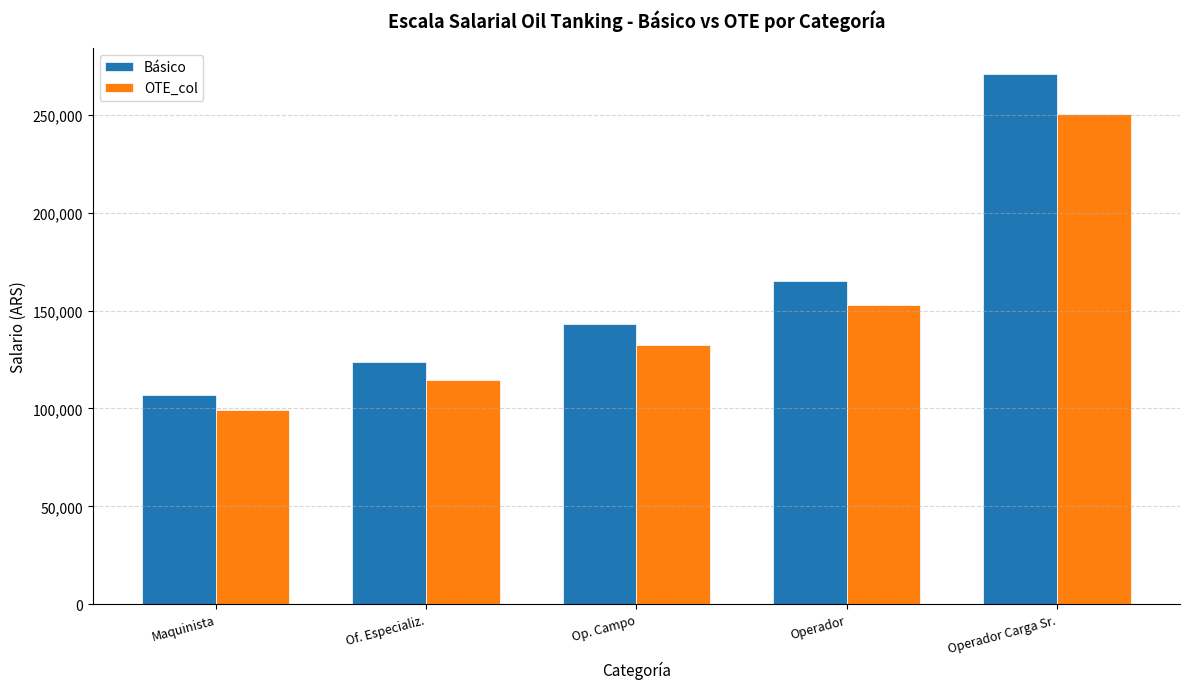

What is the smallest value displayed?

99122.0